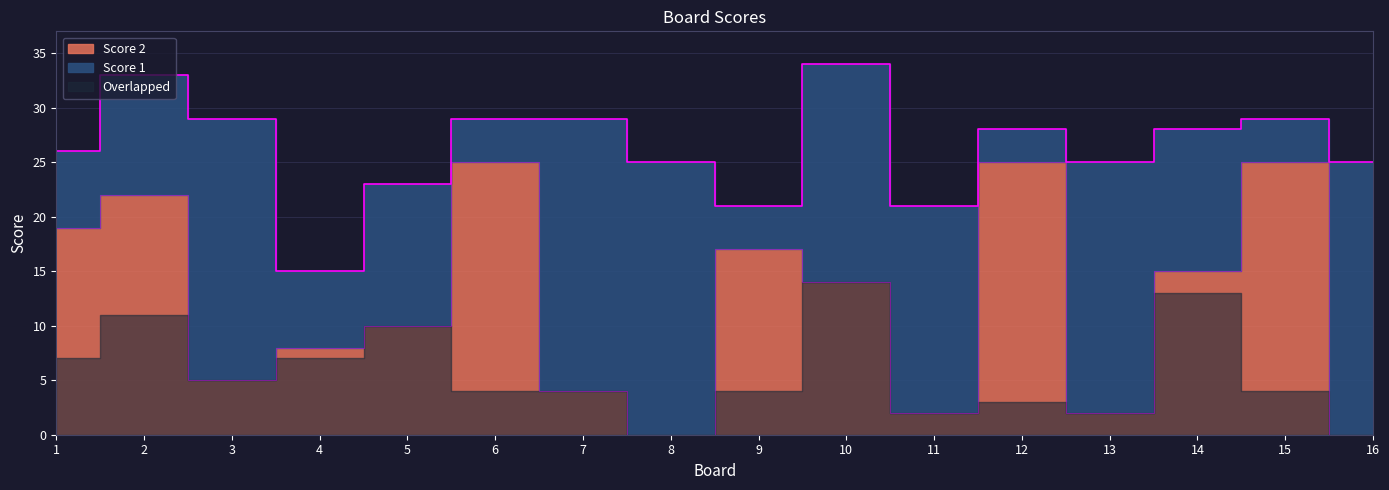

Rank the categories by value from highest to lowest.

6, 12, 15, 2, 1, 9, 14, 10, 5, 4, 3, 7, 11, 13, 8, 16